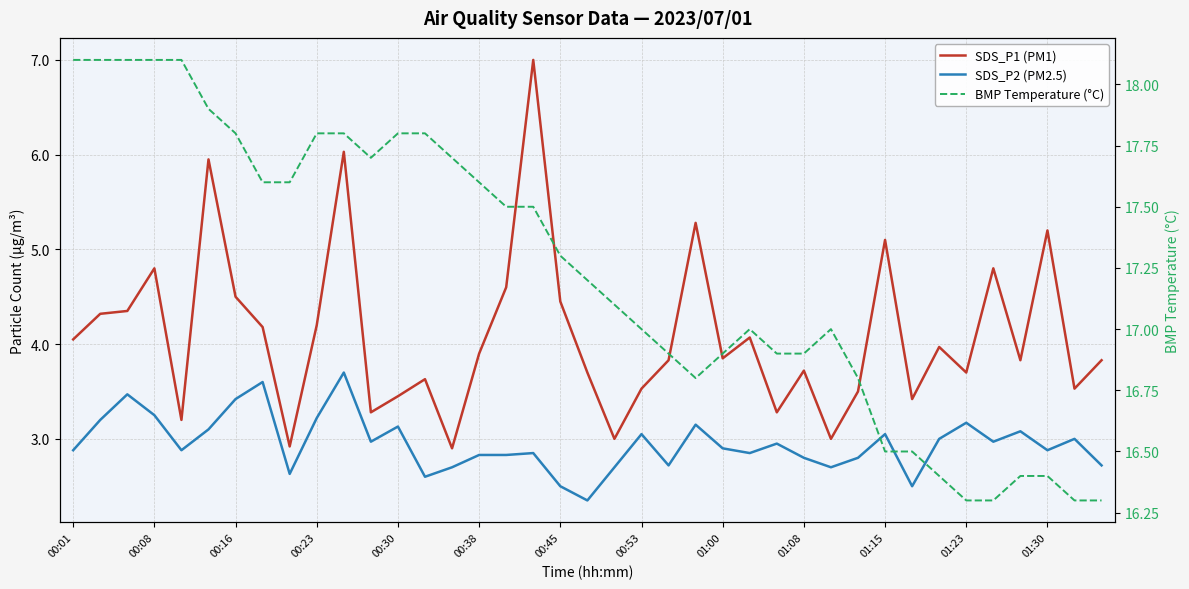

Rank the series by their maximum value, from highest to lowest.

BMP Temperature (°C), SDS_P1 (PM1), SDS_P2 (PM2.5)